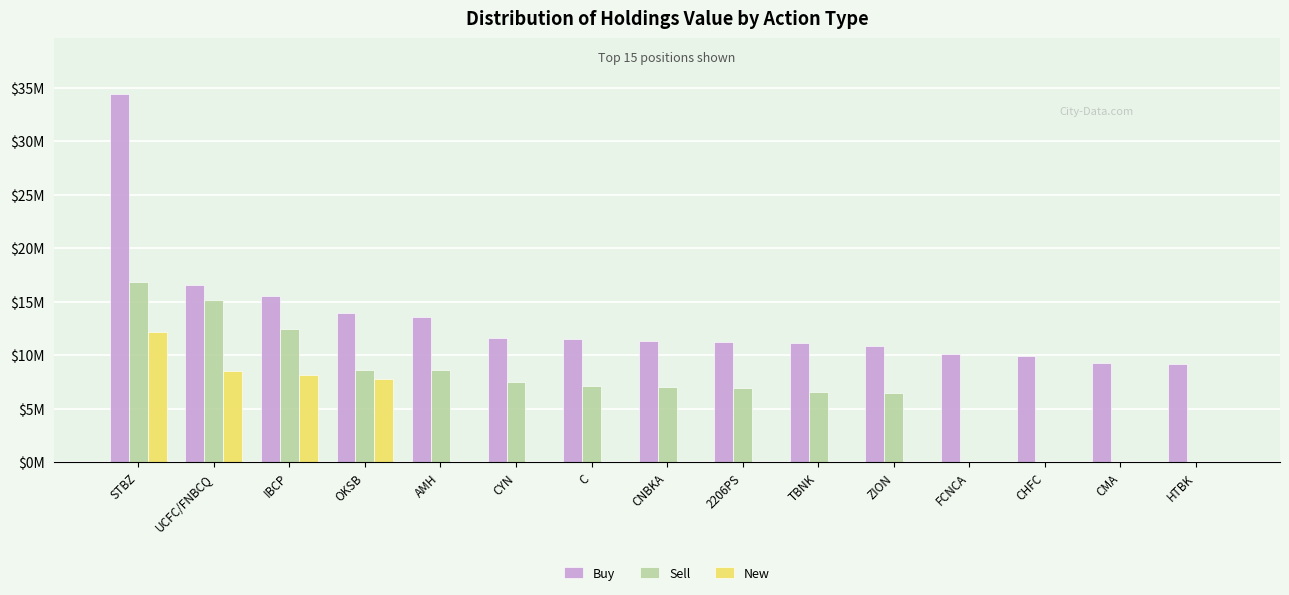

What are all the series names shown in the legend?

Buy, Sell, New